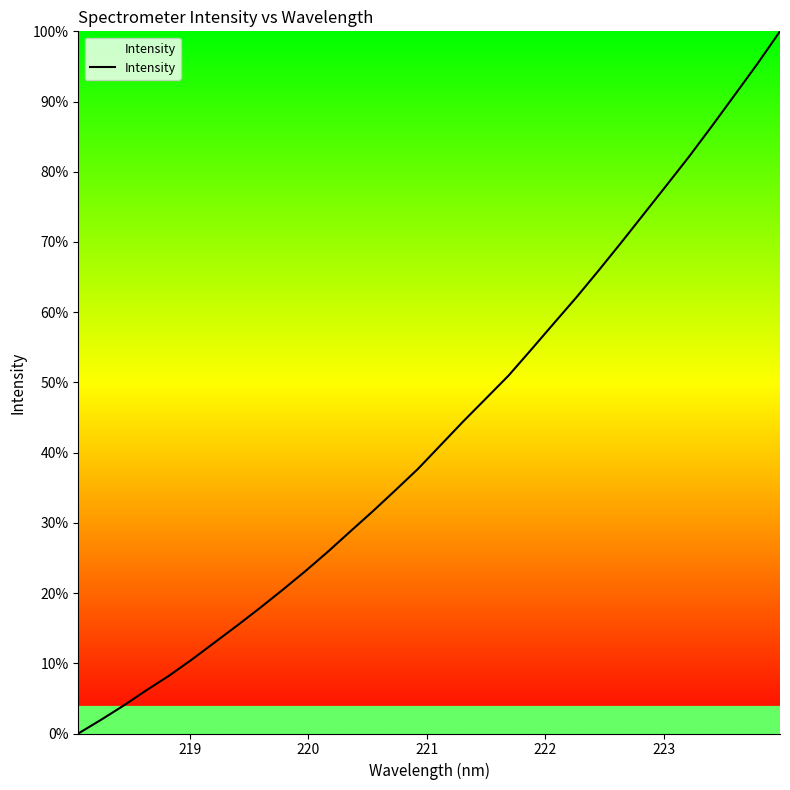

True or false: there are more than 1 points higher than both neighbors.

False